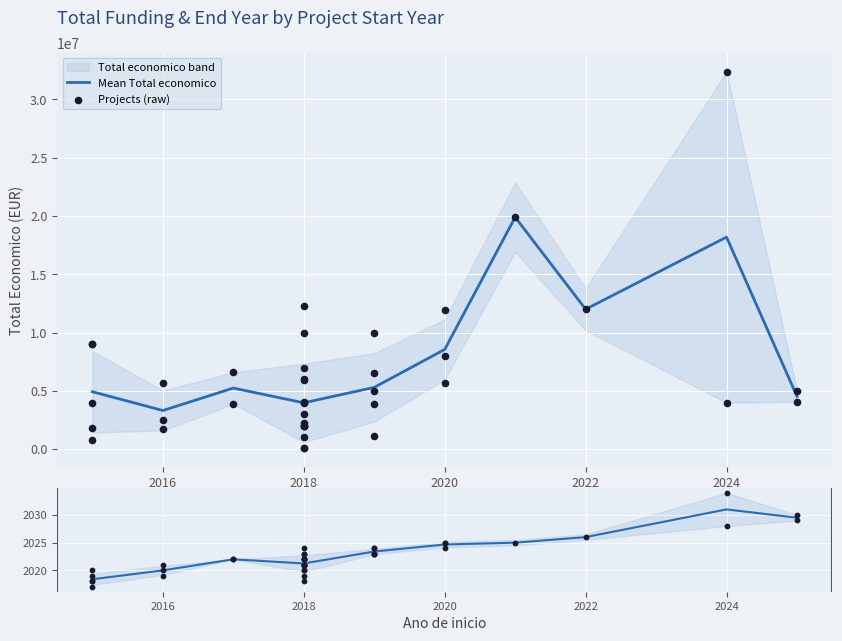

What is the total value across all series at 2018?

6000394